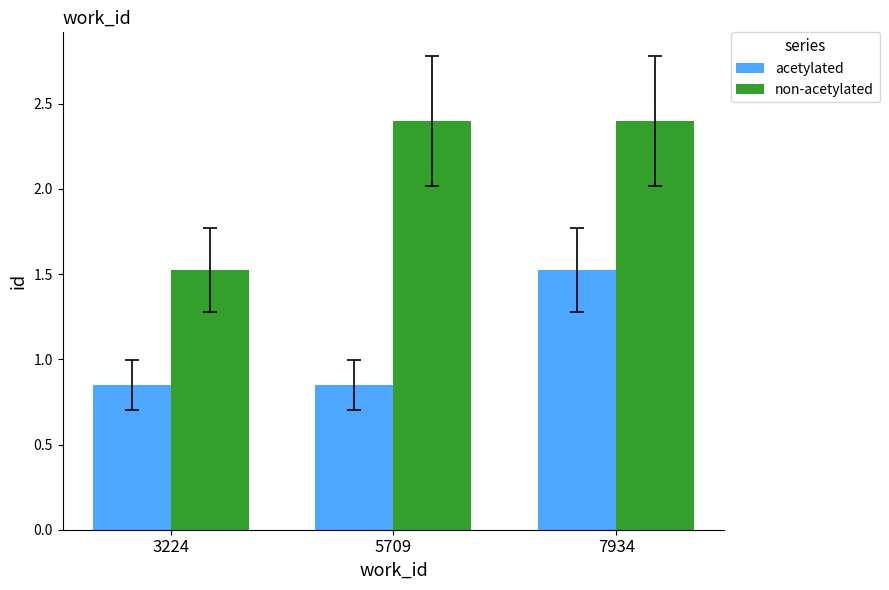

Is the value of non-acetylated at 3224 greater than the value of acetylated at 5709?

Yes